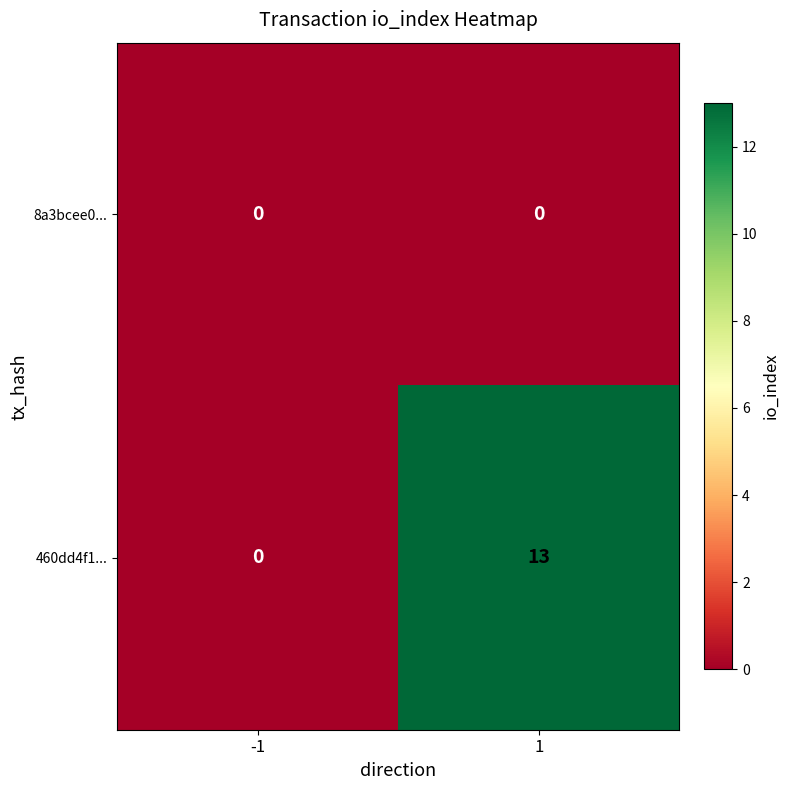

The 8a3bcee0... series shows 0 at -1. True or false?

True